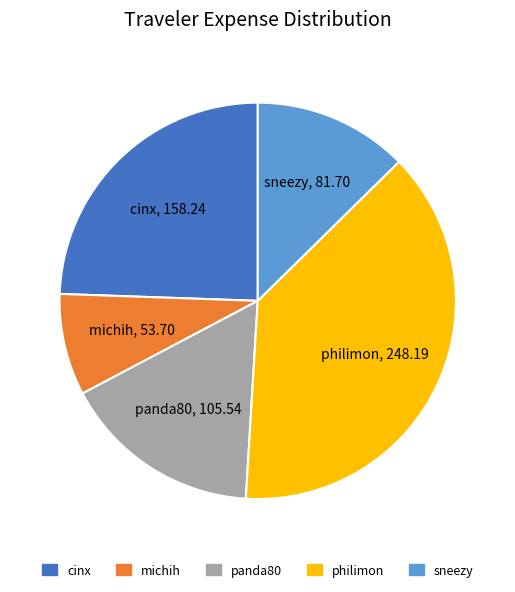

Is the sum of panda80 and michih greater than half?

No